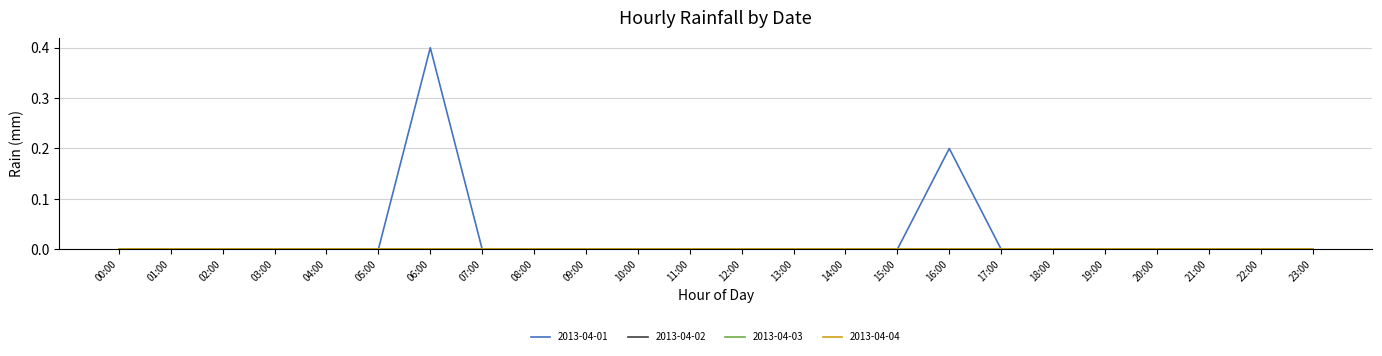

Does the chart display data point markers on the line(s)?

No